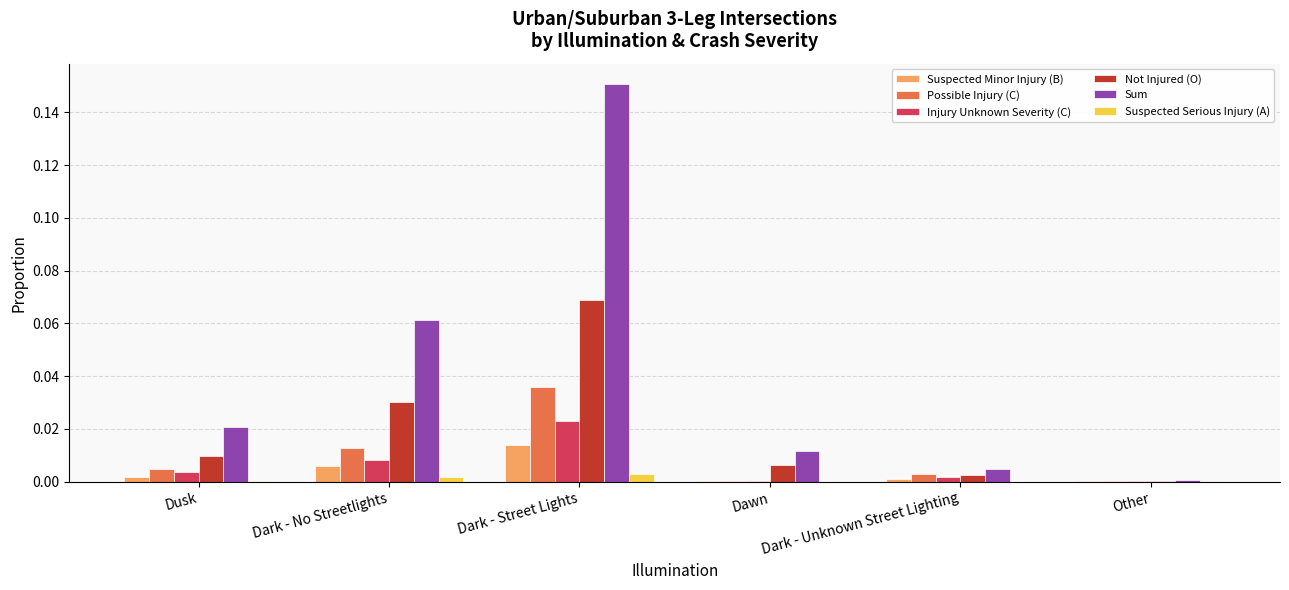

How many groups of bars are there?

6